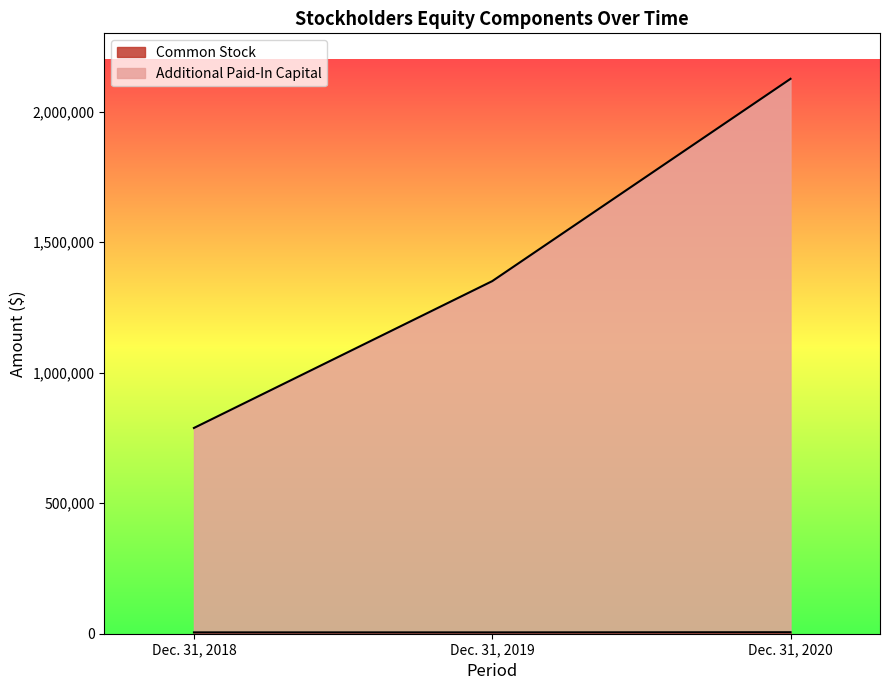

Reading right to left, list all the values displayed in this chart.

Common Stock: 5757	5132	5132
Additional Paid-In Capital: 2125732	1350732	788232